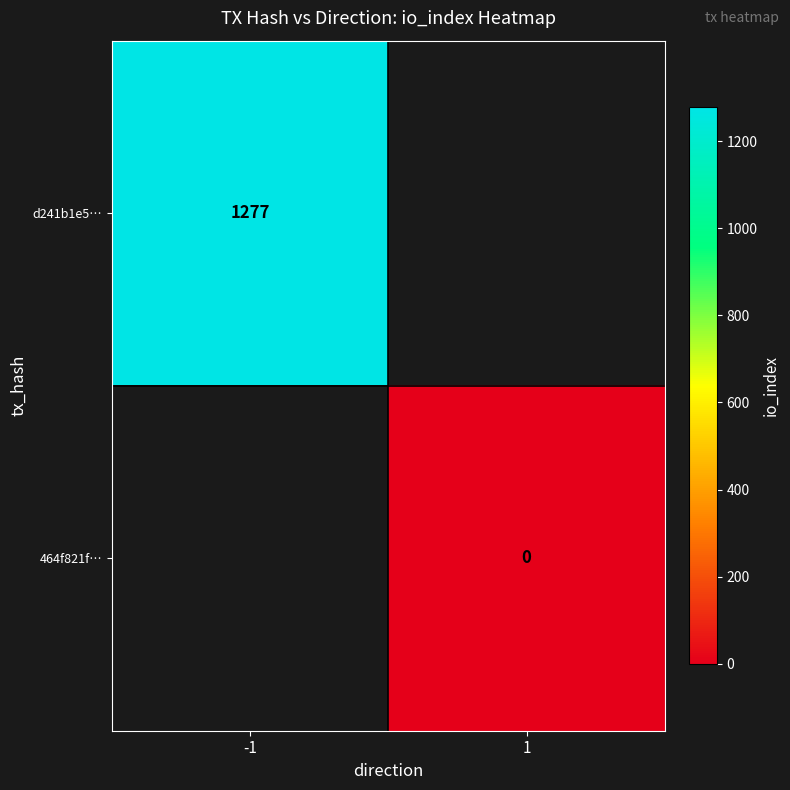

What is the maximum value shown in the chart?

1277.0